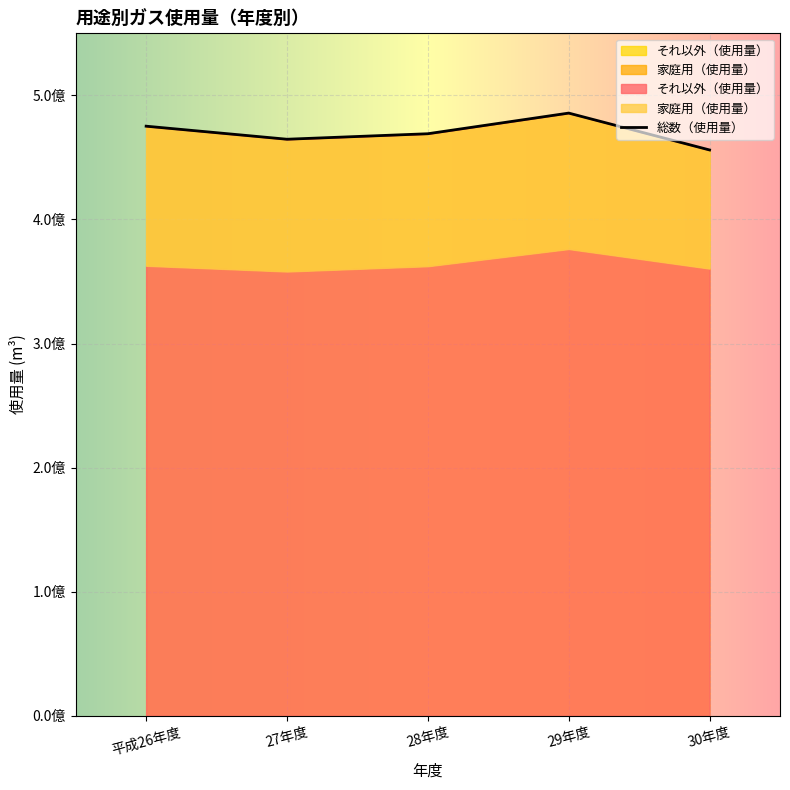

Which series has the largest total across all categories?

総数（使用量）